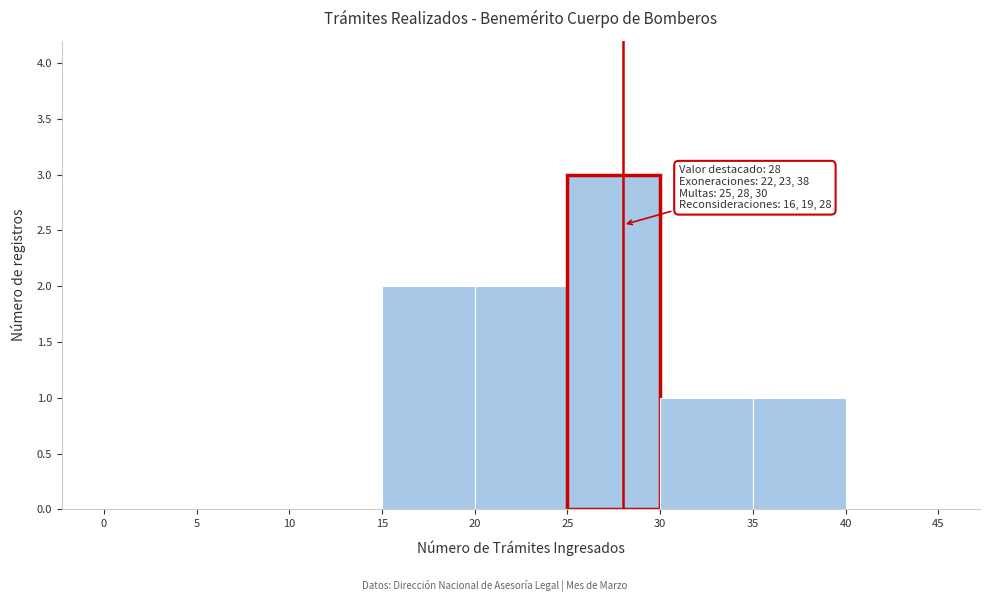

Which range on the x-axis has the tallest bar?

25 to 30